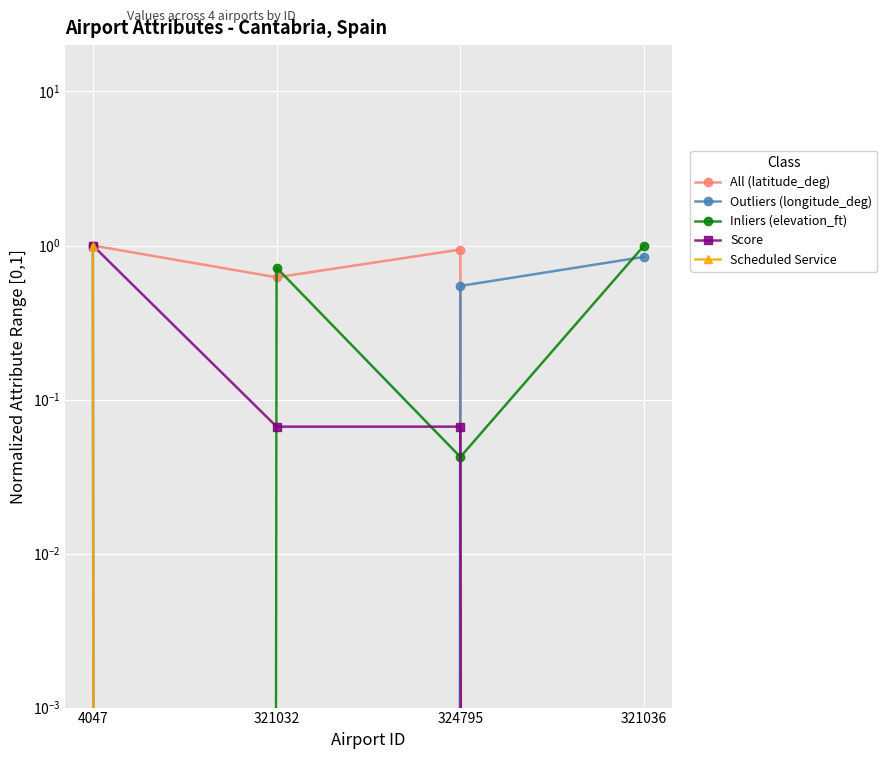

At which label is All (latitude_deg) closest to 0?

321036